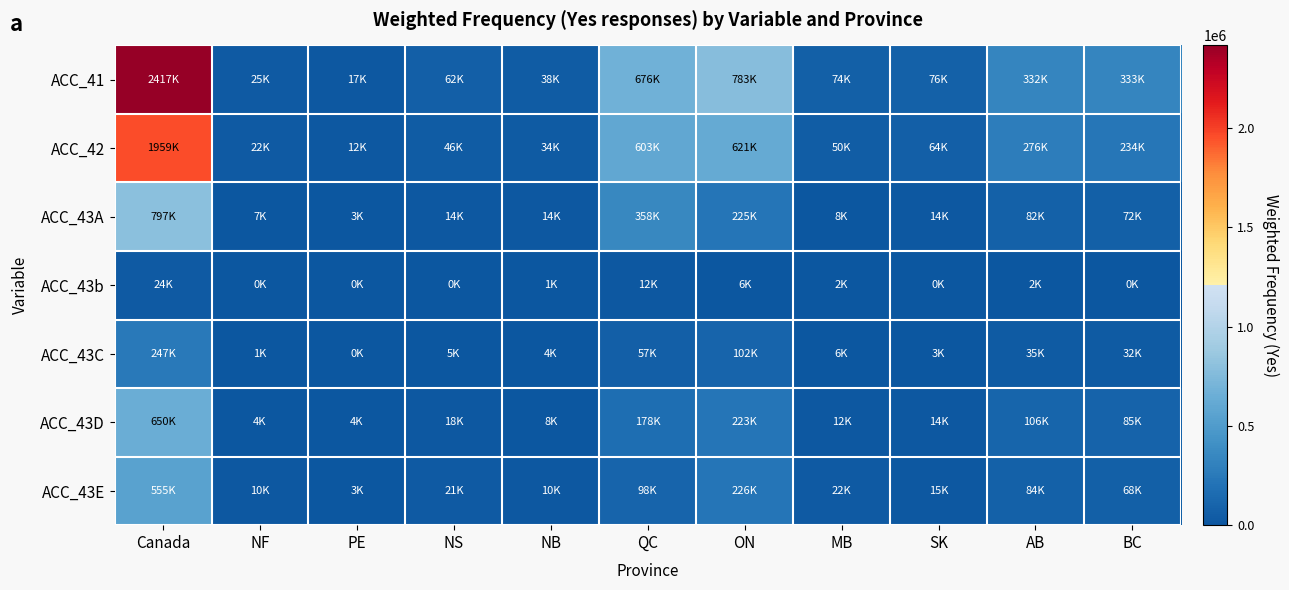

List the series in order of their peak value, lowest first.

ACC_43b, ACC_43C, ACC_43E, ACC_43D, ACC_43A, ACC_42, ACC_41